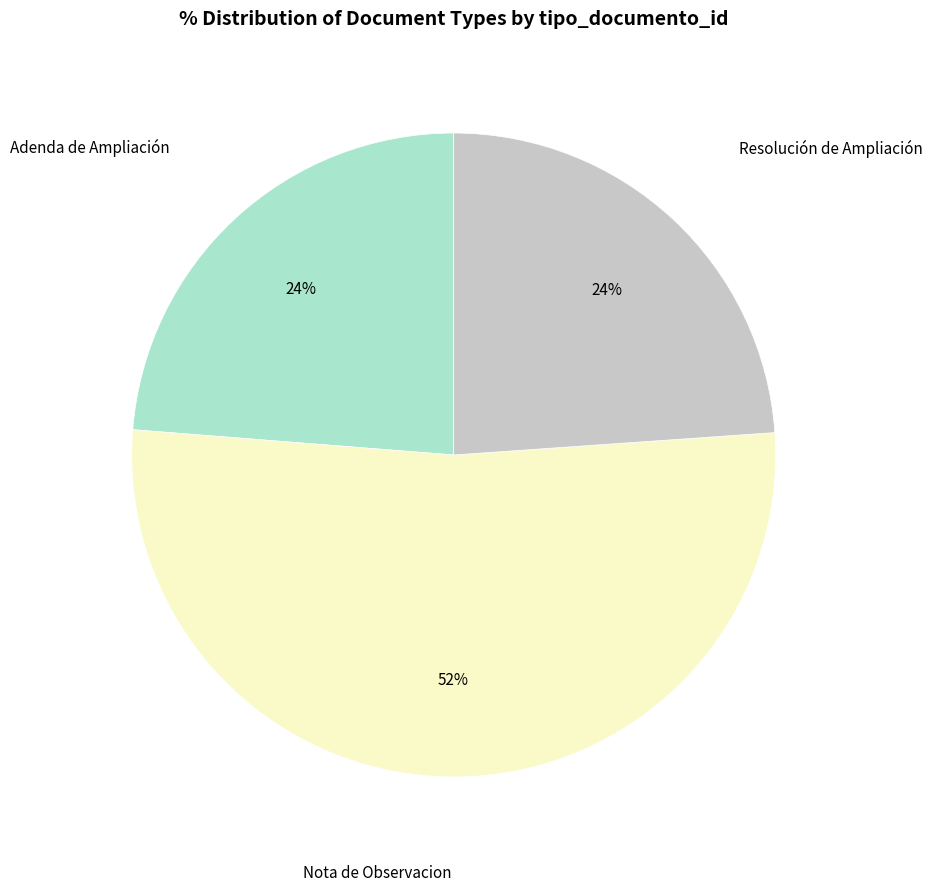

To the nearest percent, what is the combined percentage of Adenda de Ampliación and Resolución de Ampliación?

48%